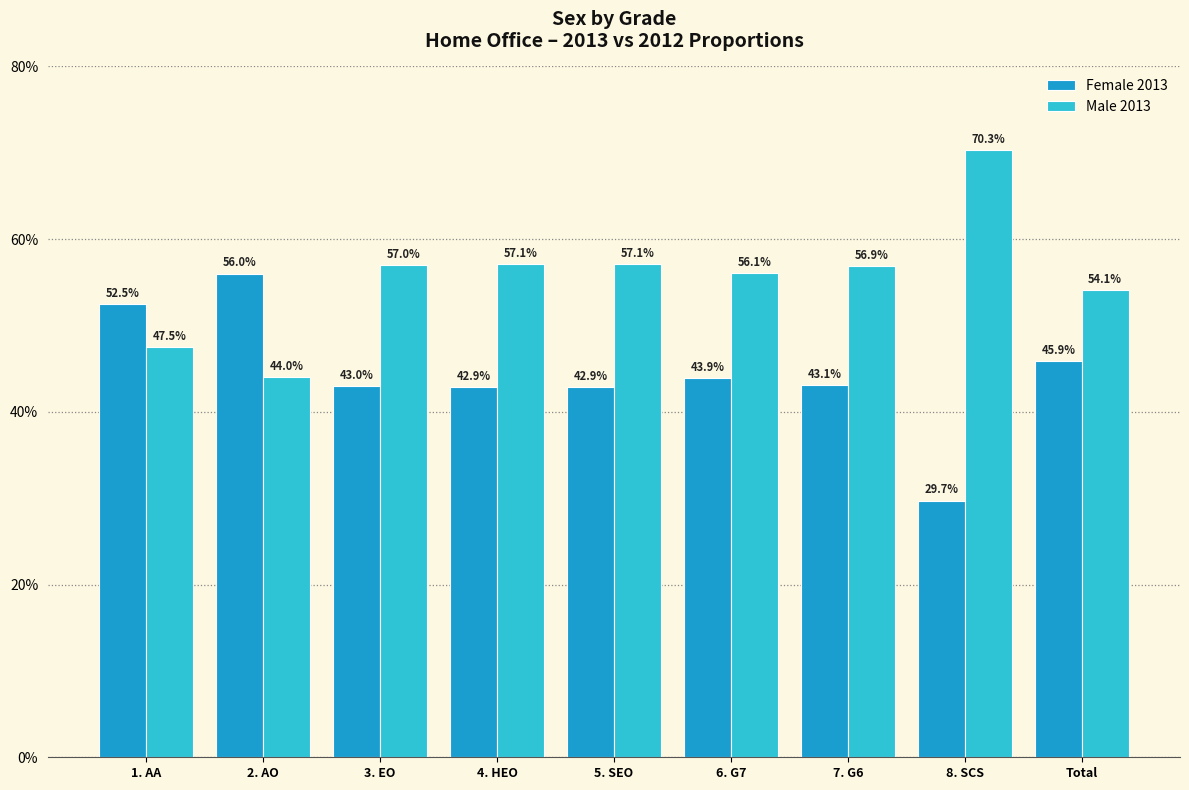

What is the average value of the Male 2013 series?

0.6